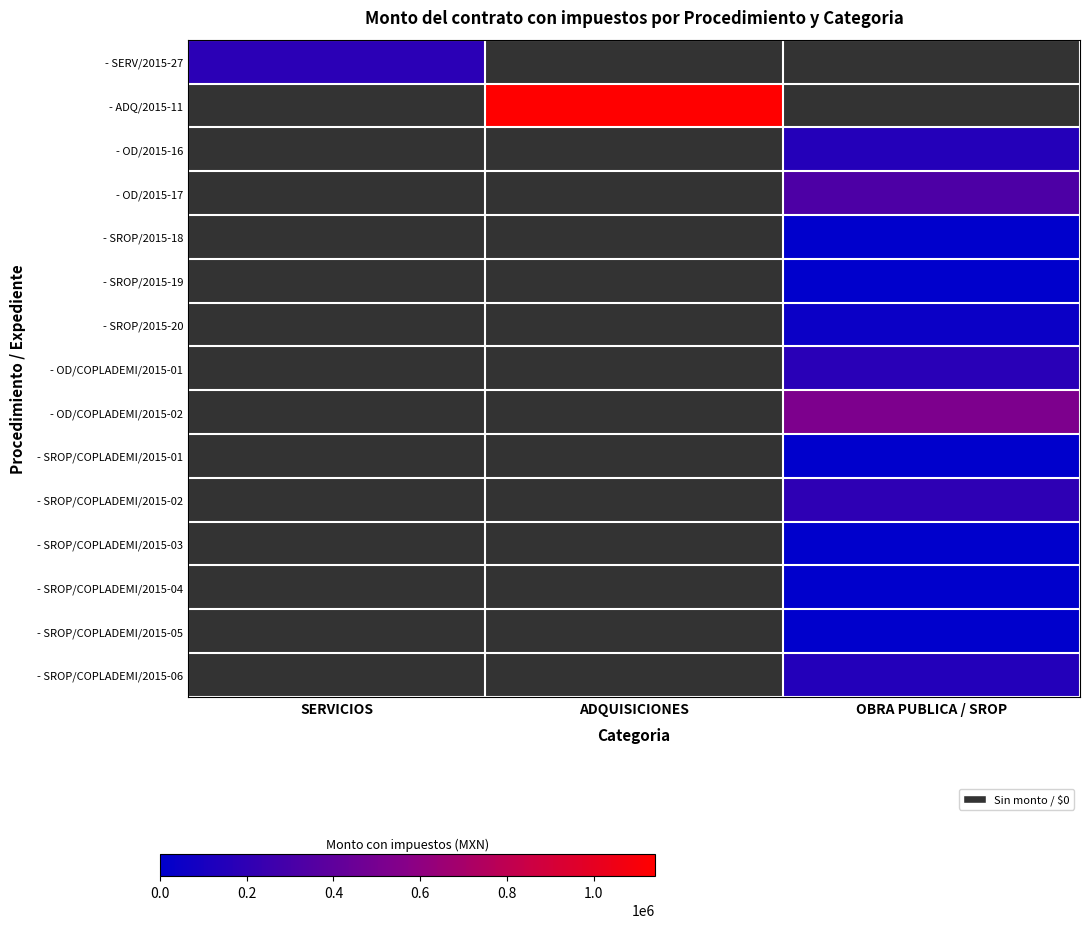

Which has a higher value, SERVICIOS or OBRA PUBLICA / SROP?

OBRA PUBLICA / SROP